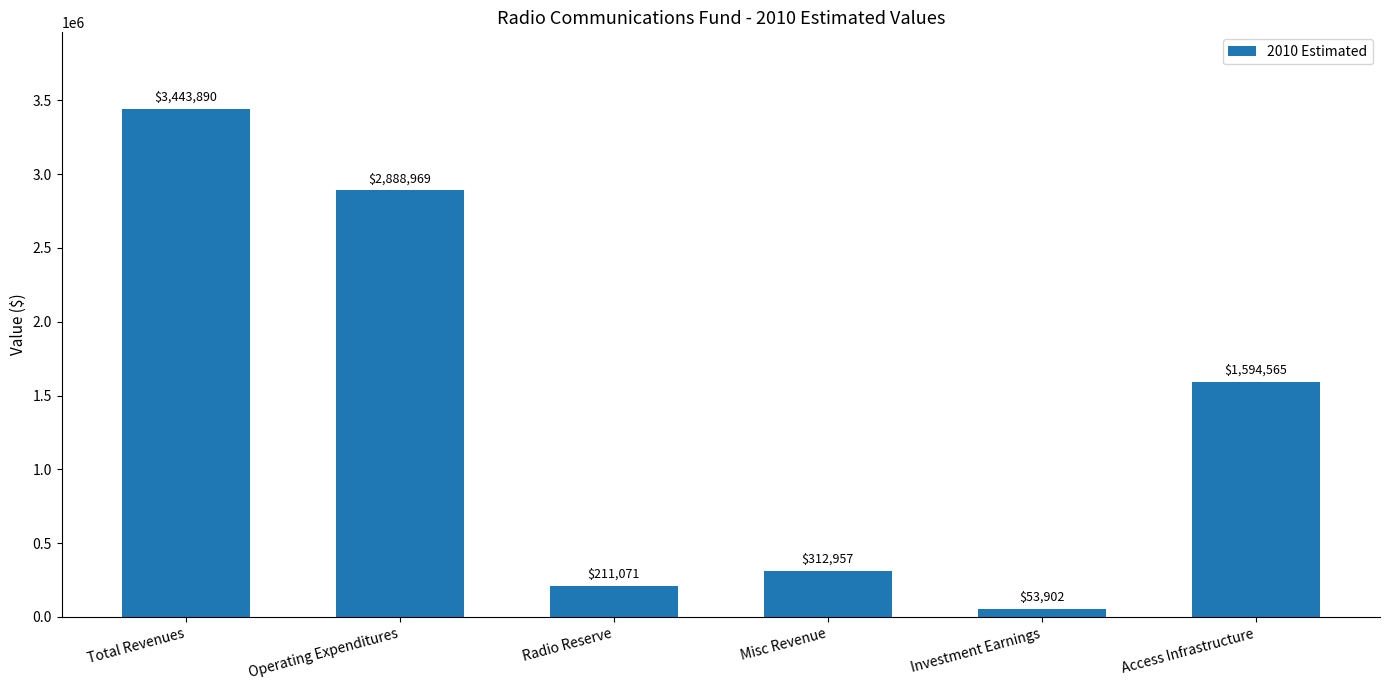

What is the label of the 5th bar from the right?

Operating Expenditures